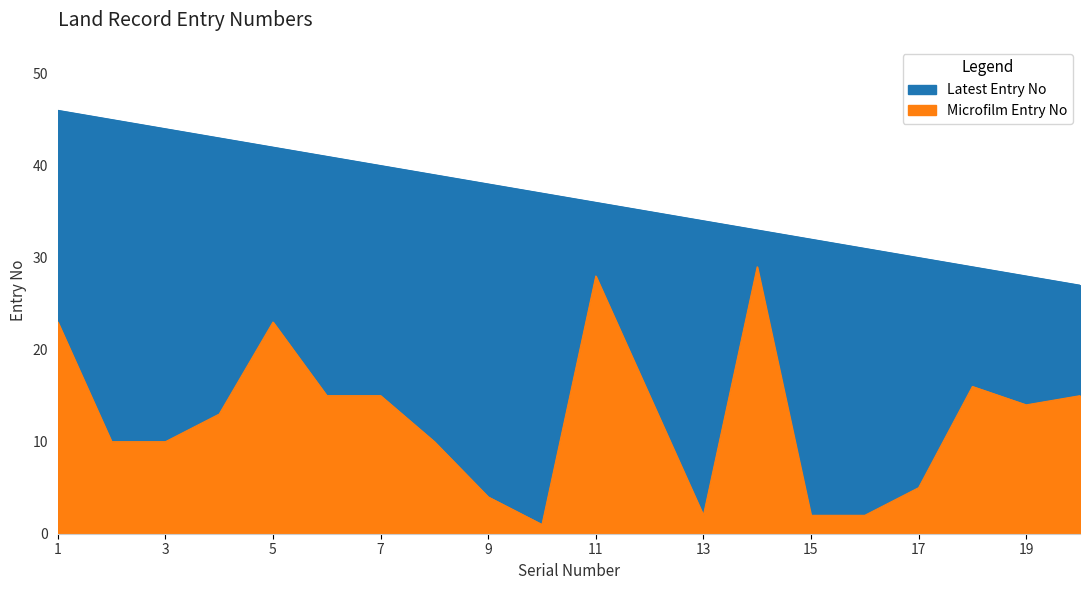

Reading left to right, what are all the values shown in this chart?

Latest Entry No: 1=46	2=45	3=44	4=43	5=42	6=41	7=40	8=39	9=38	10=37	11=36	12=35	13=34	14=33	15=32	16=31	17=30	18=29	19=28	20=27
Microfilm Entry No: 1=23	2=10	3=10	4=13	5=23	6=15	7=15	8=10	9=4	10=1	11=28	12=15	13=2	14=29	15=2	16=2	17=5	18=16	19=14	20=15